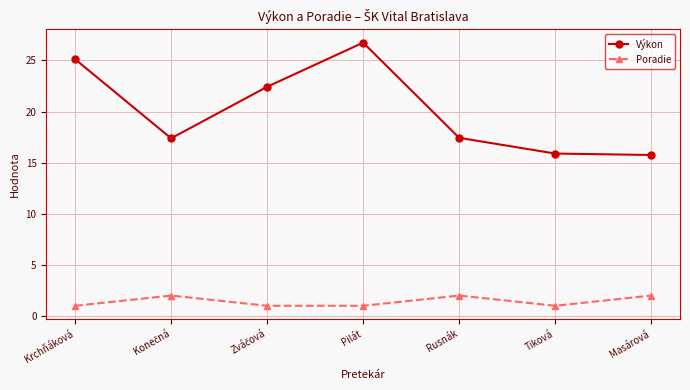

Count the number of data series in this chart.

2